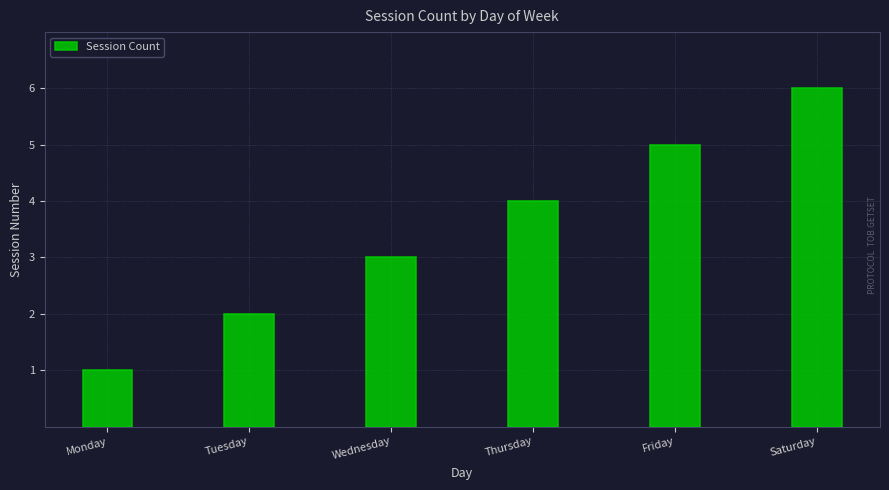

Does the chart contain any negative values?

No